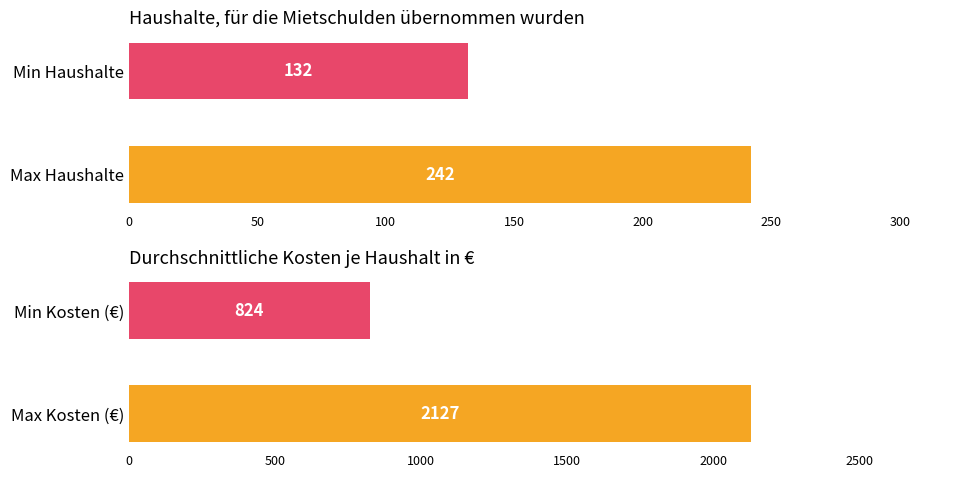

Are the bars horizontal?

Yes